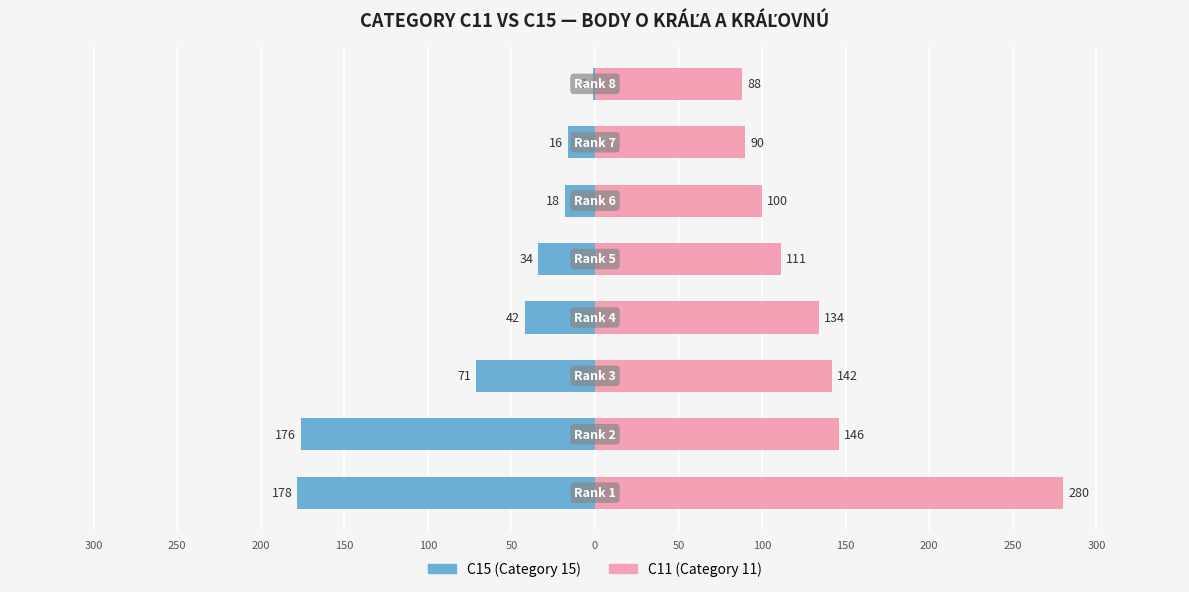

What are all the series names shown in the legend?

C15, C11